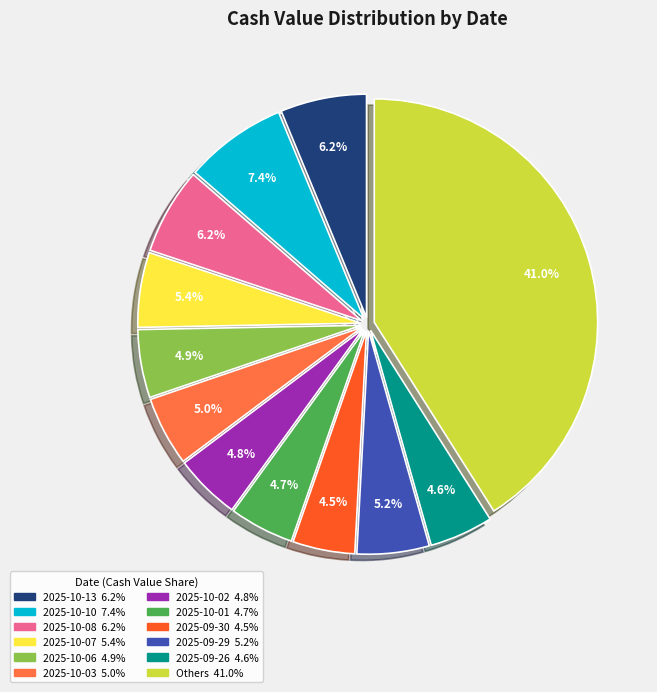

Is there any slice that represents more than half of the pie?

No